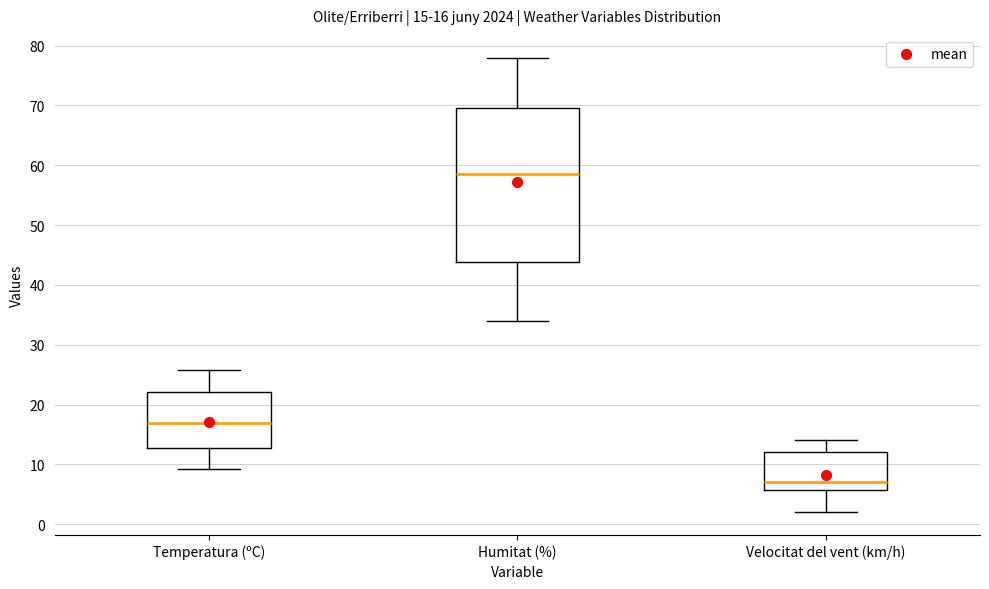

Which box has the lowest median line?

Velocitat del vent (km/h)